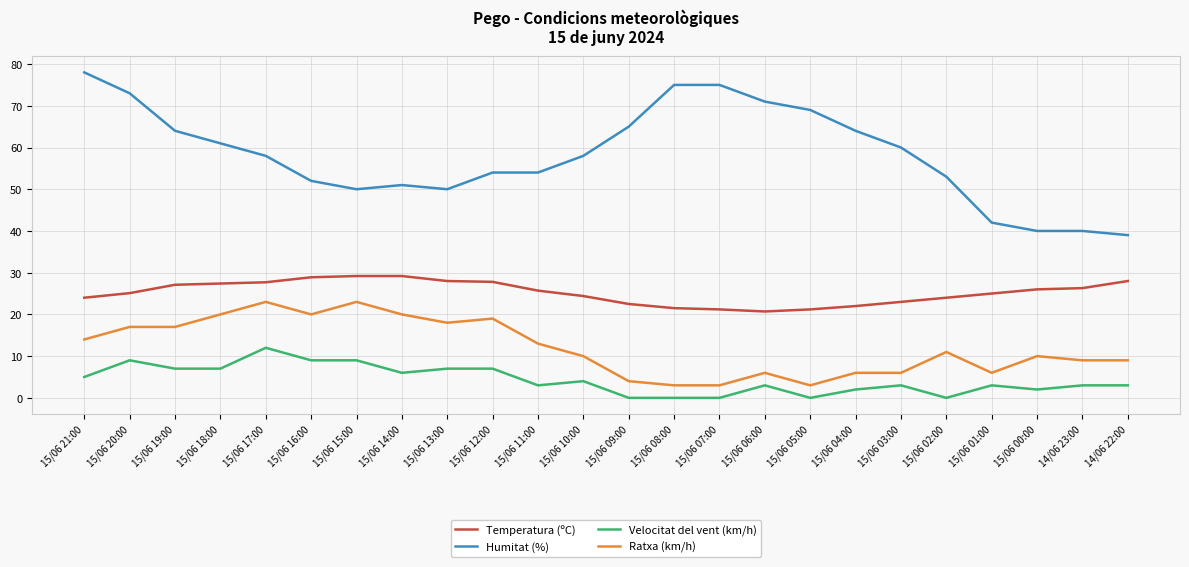

True or false: Velocitat del vent (km/h) and Ratxa (km/h) intersect in this chart.

False